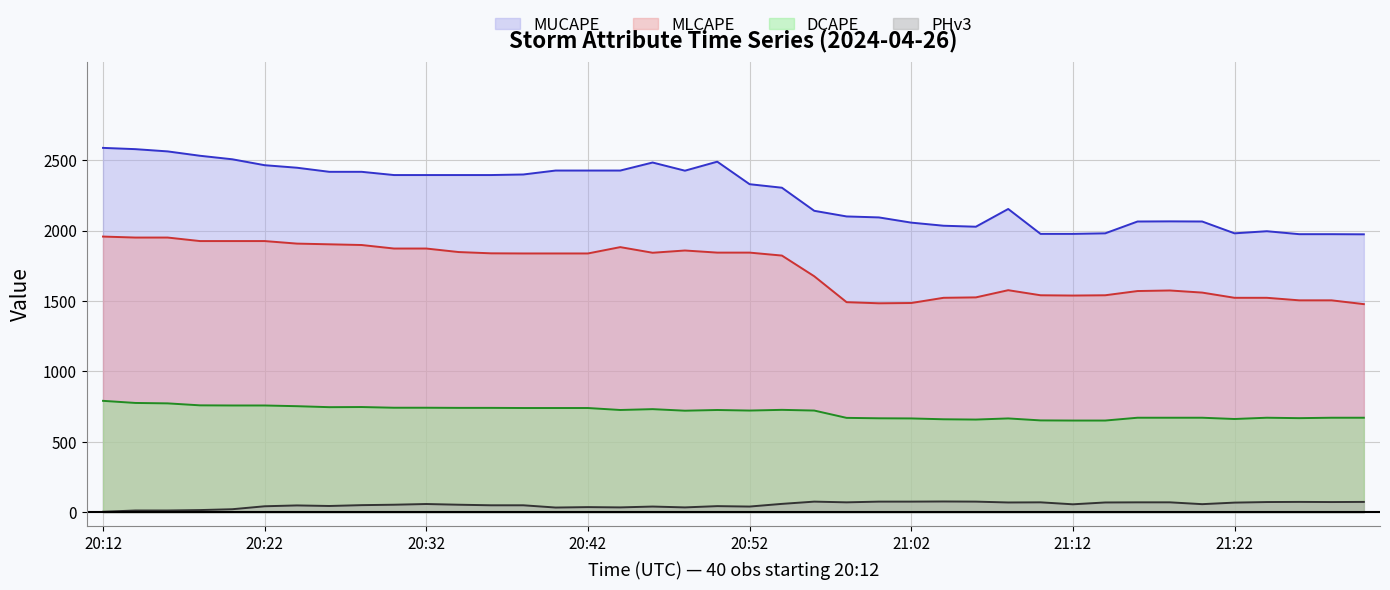

What is the sum of all MLCAPE values?

69015